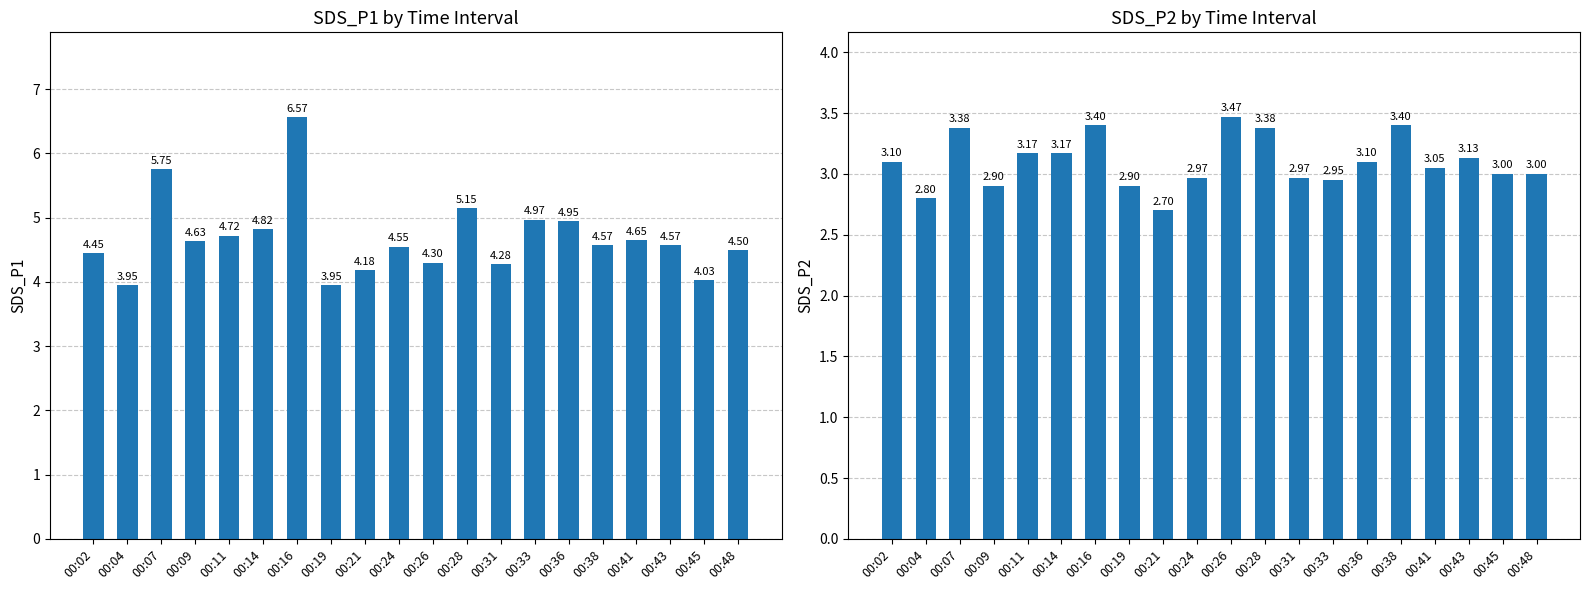

Which category has the lowest value in the SDS_P2 series?

00:21